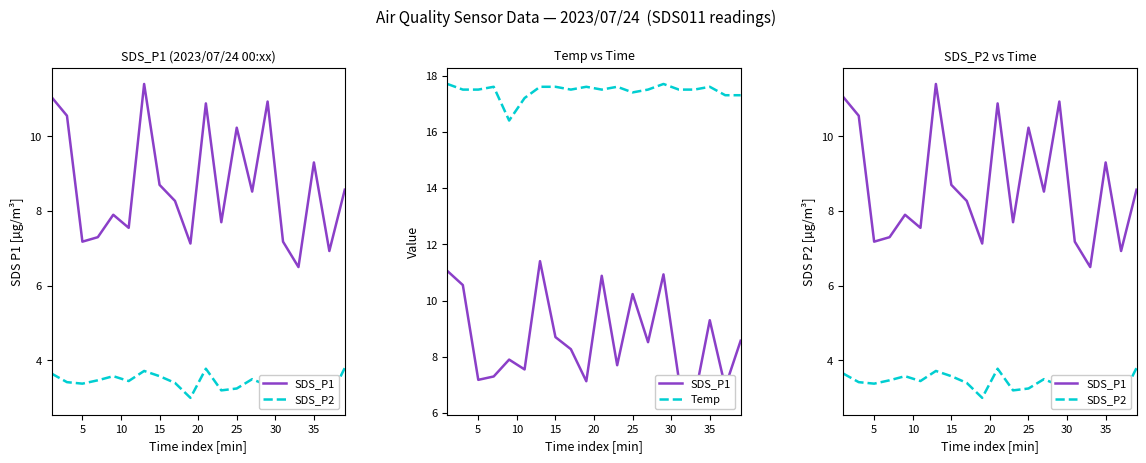

True or false: SDS_P1 and Temp intersect in this chart.

False